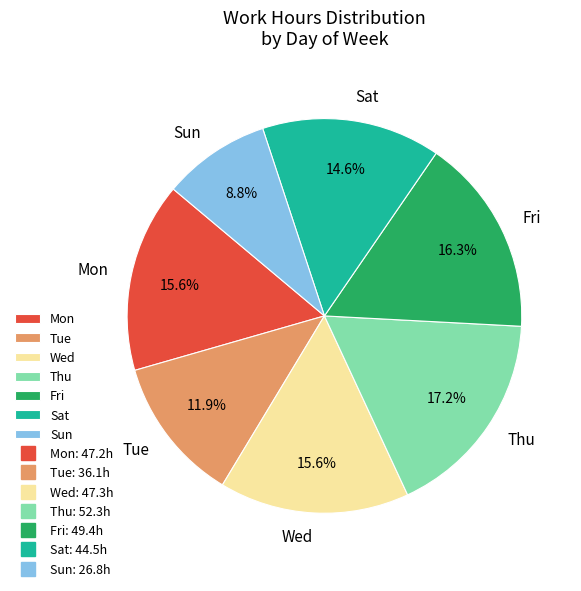

Is there a majority slice in this chart?

No